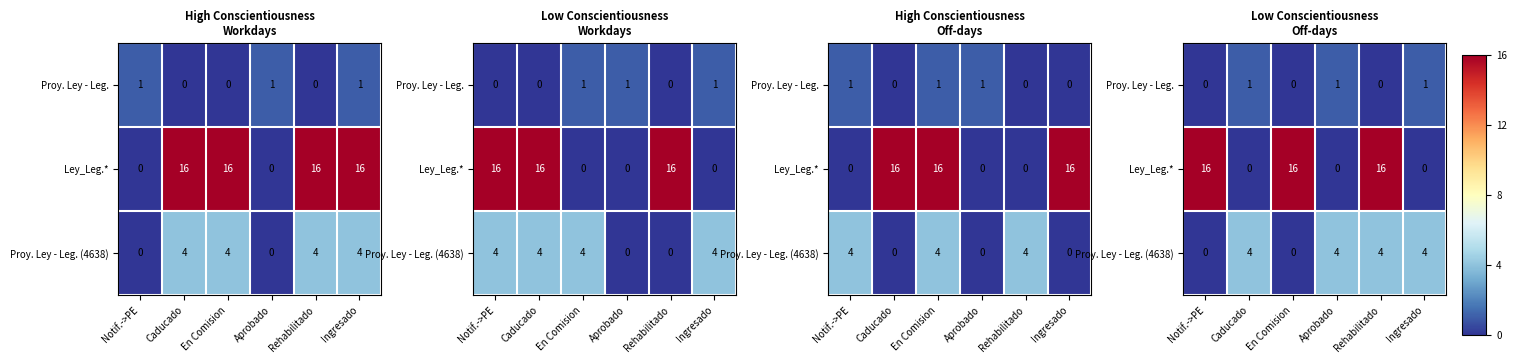

Where is Proy. Ley - Leg. (4638) nearest to the value 2?

Notif.->PE